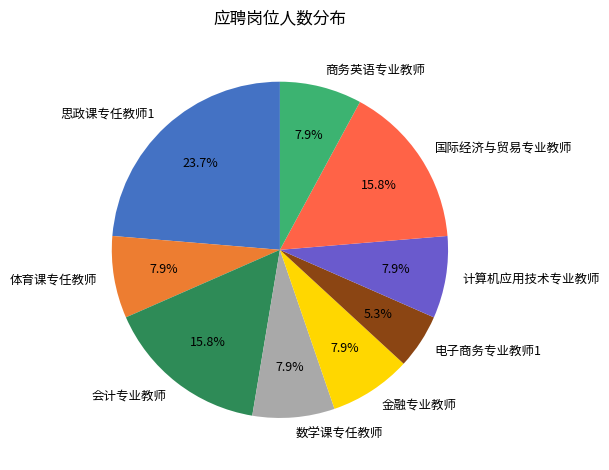

How many segments does this pie chart have?

9